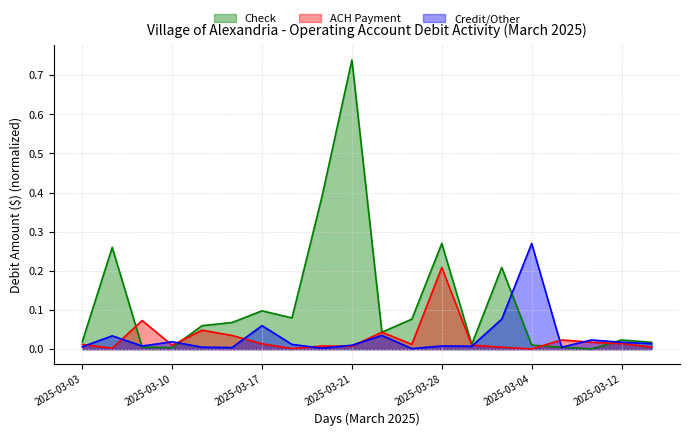

How many lines are shown in the chart?

3